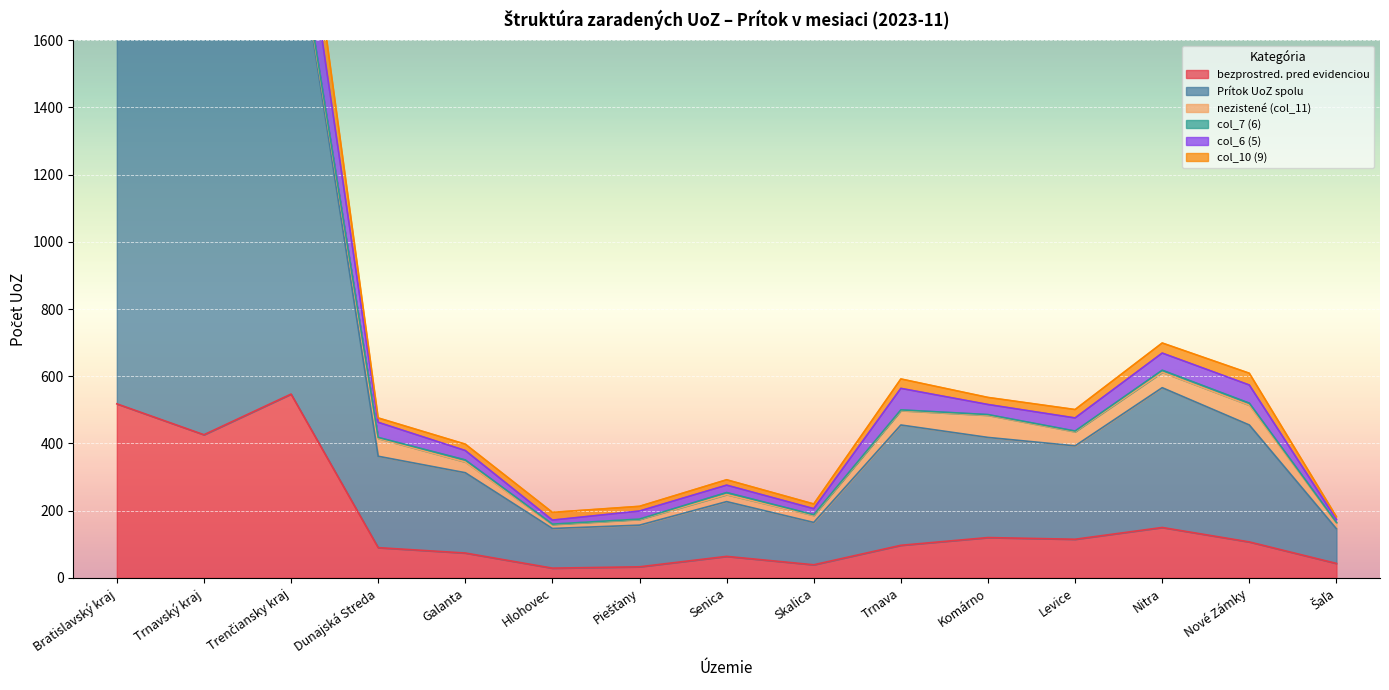

True or false: col_6 (5) and Prítok UoZ spolu cross at least once.

False